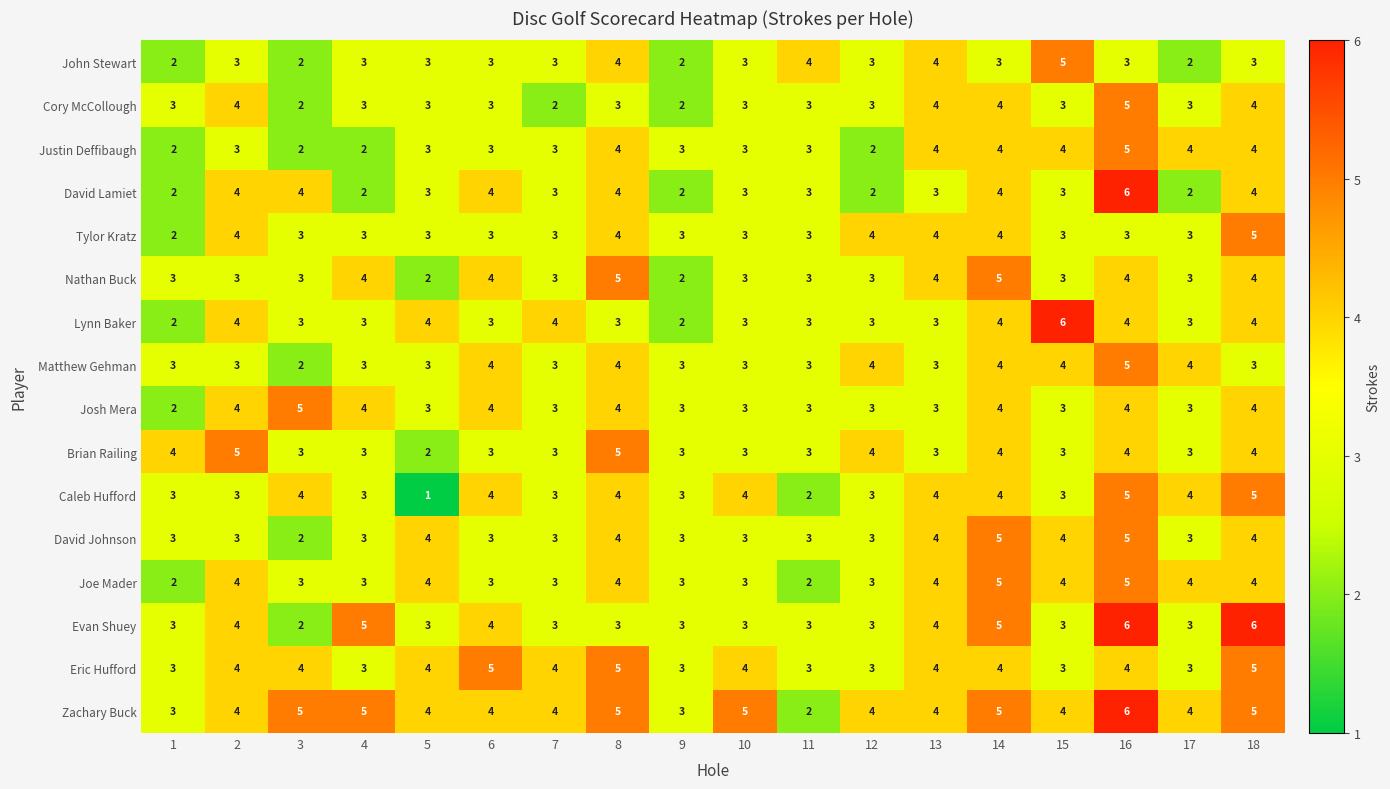

What is the difference between the maximum and minimum values in the Zachary Buck series?

4